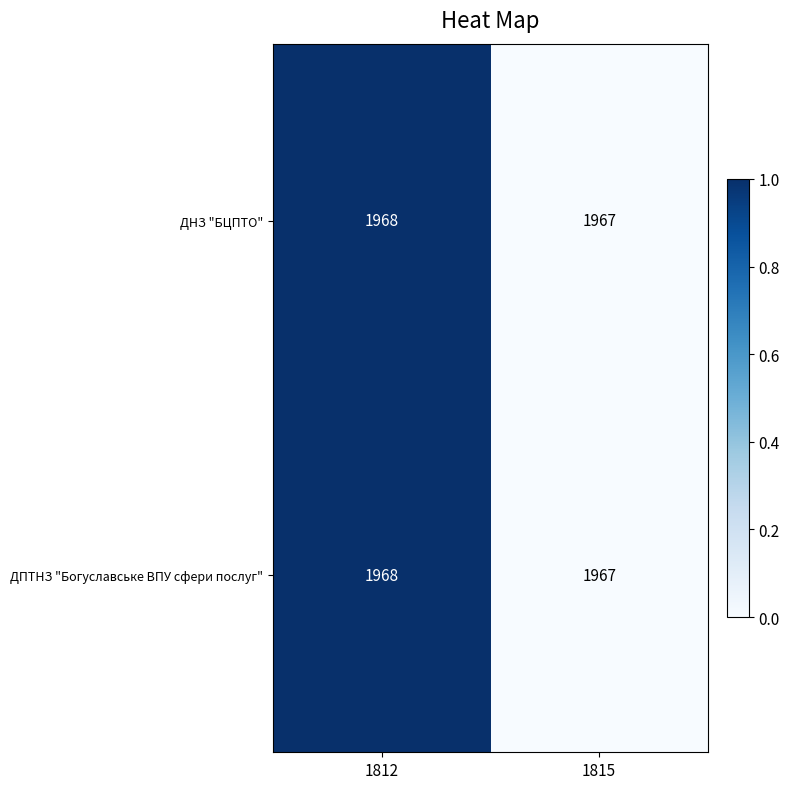

How many data points in ДПТНЗ "Богуславське ВПУ сфери послуг" are less than 1968?

1